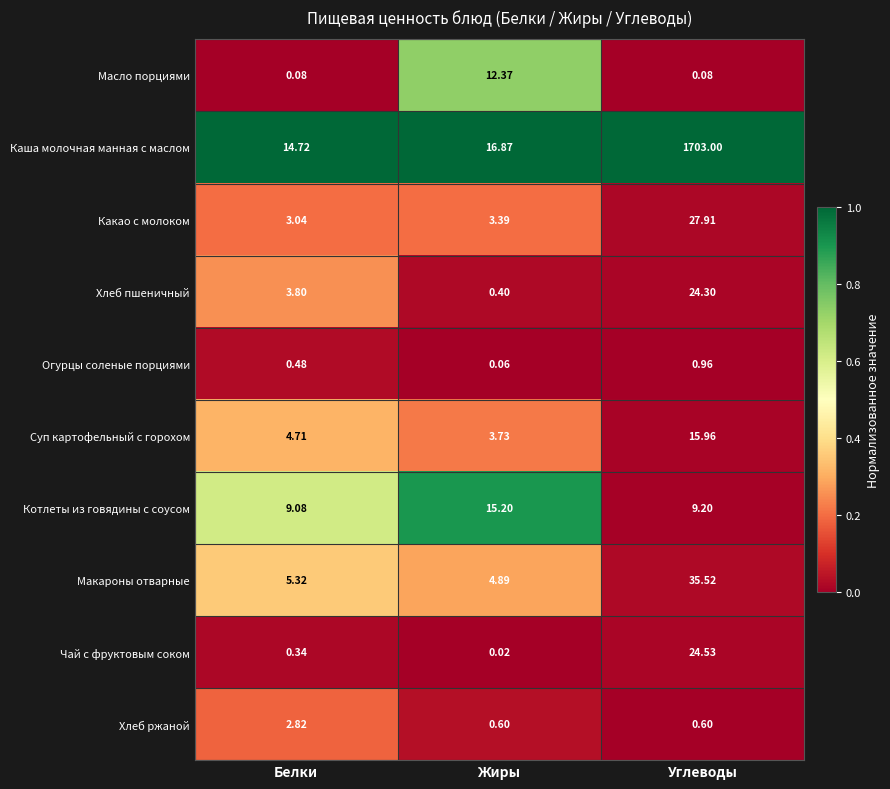

Which category has the lowest value in the Огурцы соленые порциями series?

Жиры